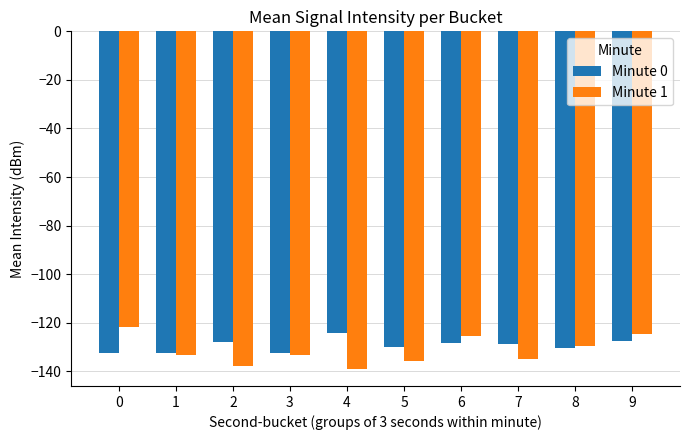

What is the minimum value for Minute 1?

-139.0